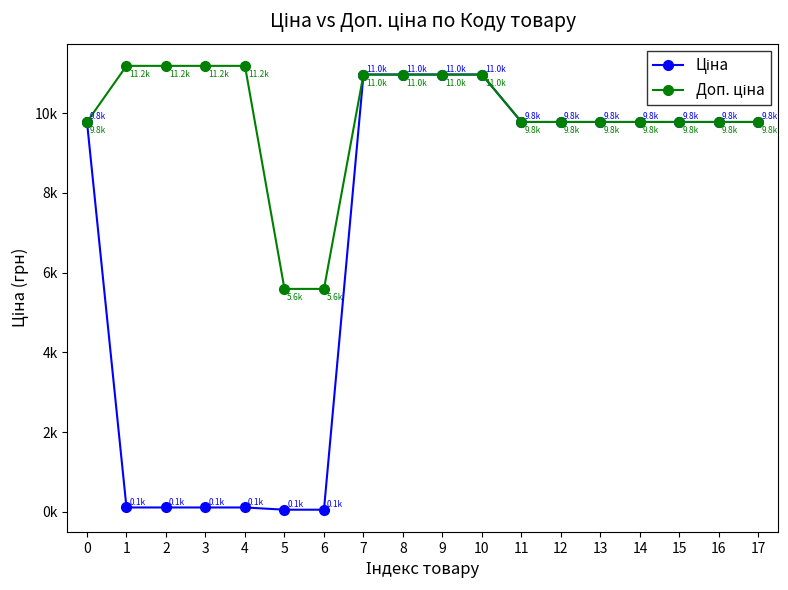

Does the chart have visible grid lines?

No